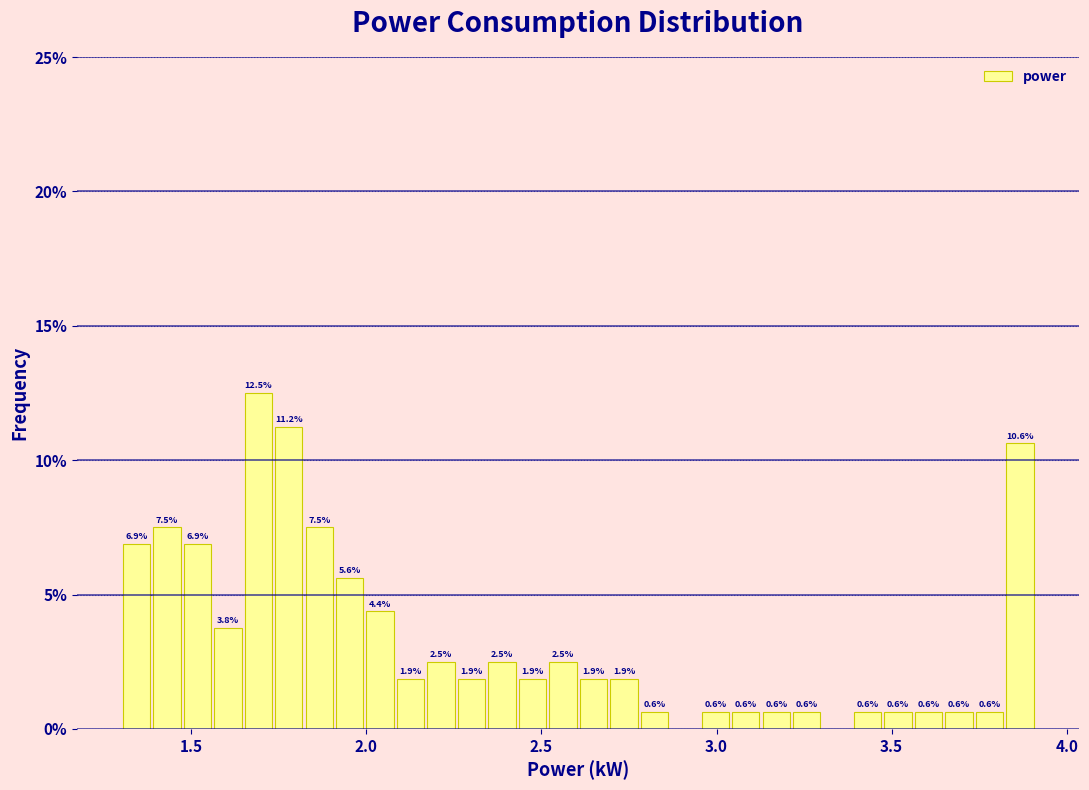

Read against the x-axis, roughly where is the centre of the tallest bar?

1.70